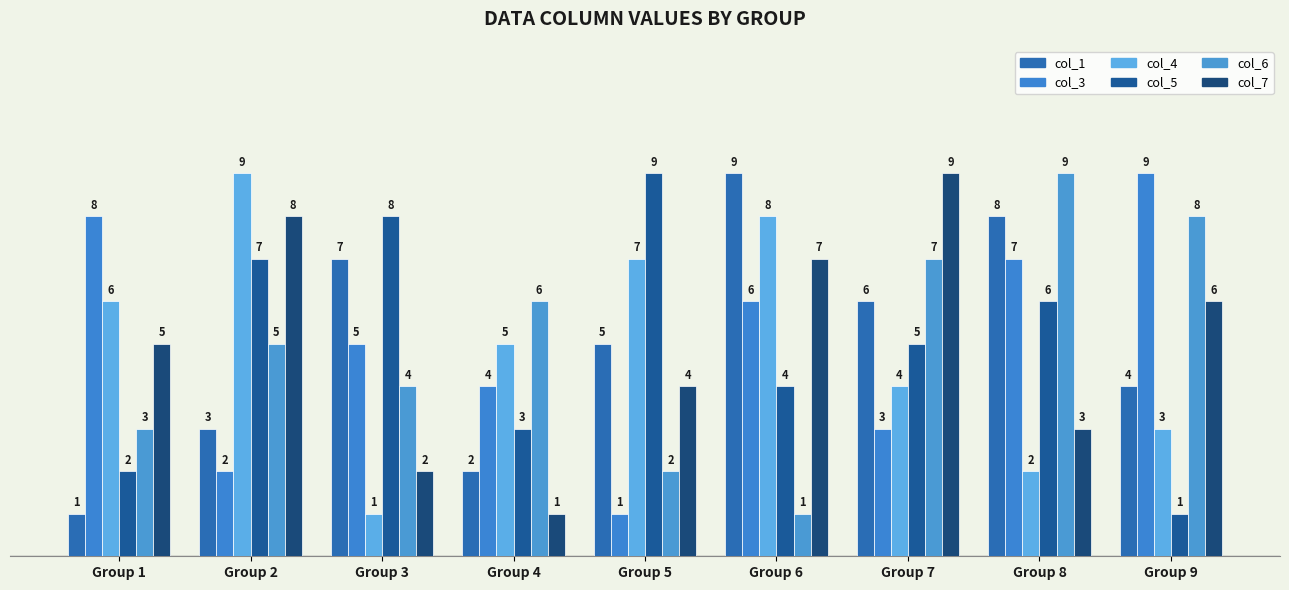

What value does the col_1 series have at Group 9?

4